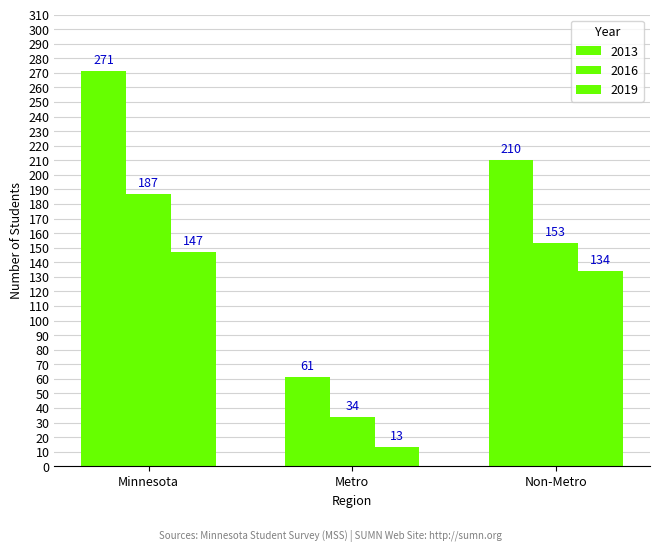

Count the number of categories in the chart.

3